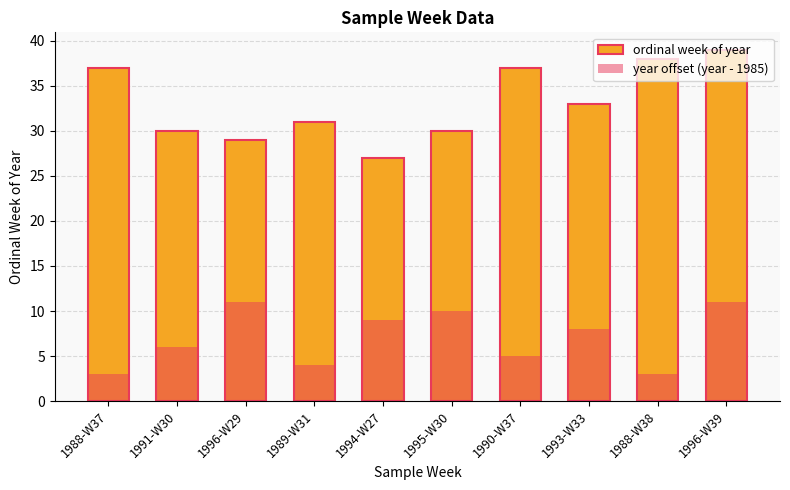

What is the sum of all ordinal week of year values?

331